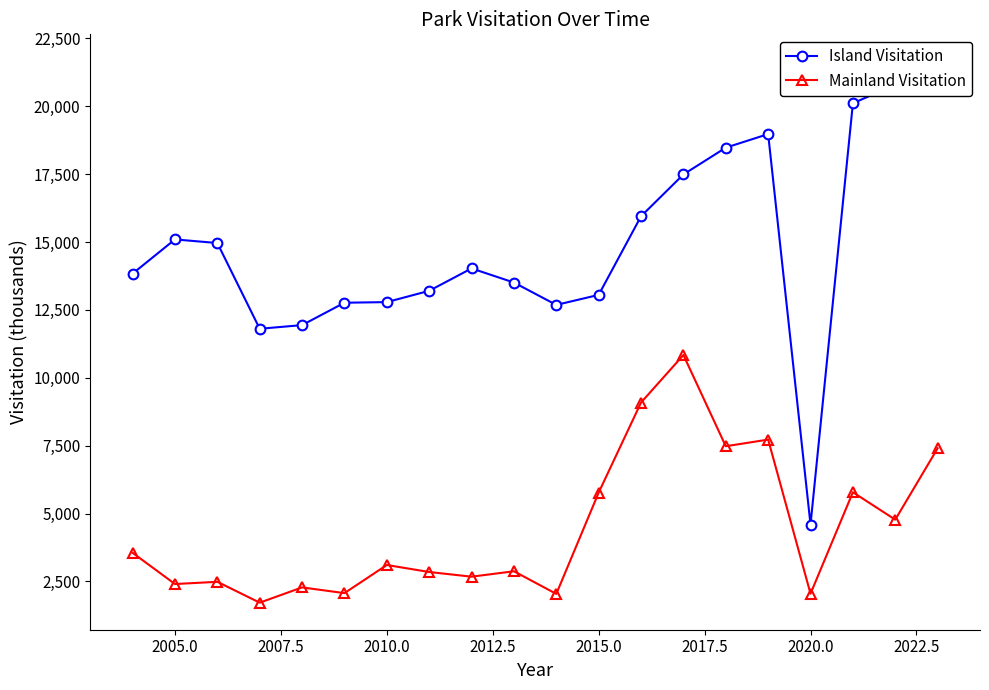

True or false: Island Visitation has more than 0 interior local peaks.

True